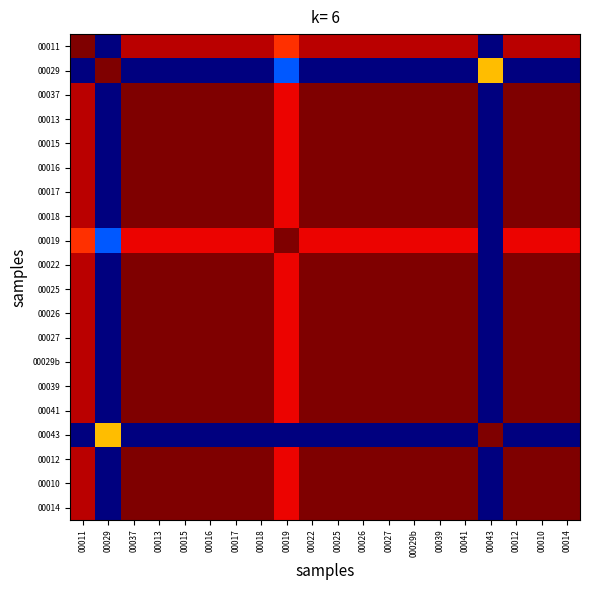

Rank the series at 00025 from lowest to highest value.

00029, 00043, 00019, 00011, 00037, 00013, 00015, 00016, 00017, 00018, 00022, 00025, 00026, 00027, 00029b, 00039, 00041, 00012, 00010, 00014